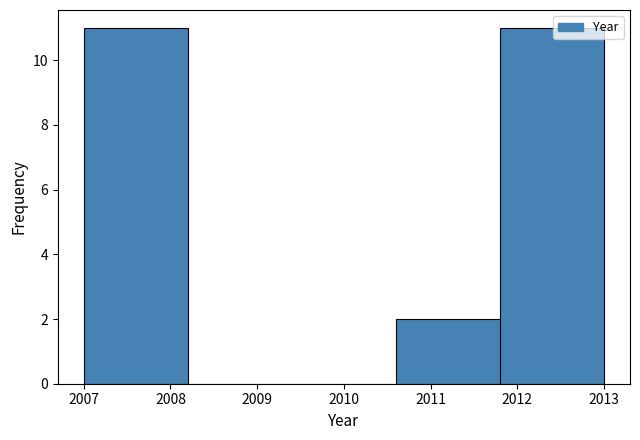

How tall is the bar that spans 2011.8 to 2013.0 on the x-axis? The values are not printed on the chart, so give them approximately, as read against the axis.

11